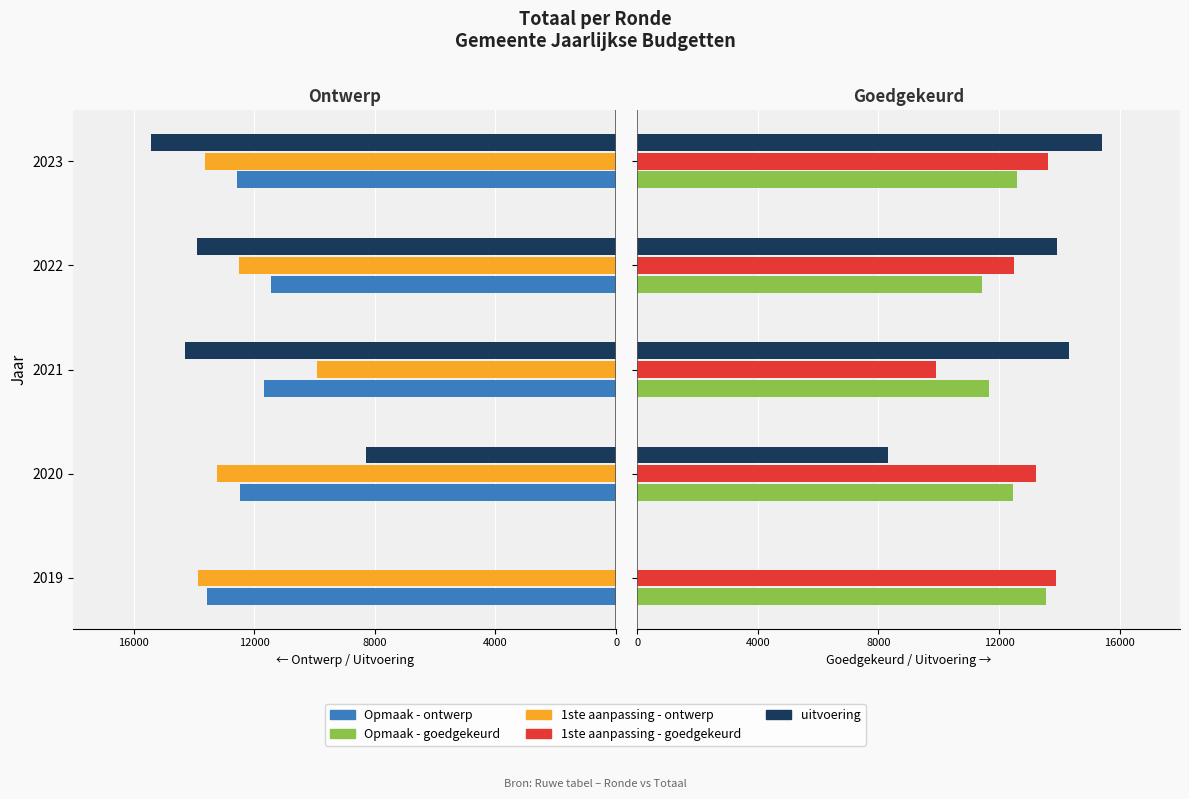

At how many categories does at least one series exceed 11266?

5